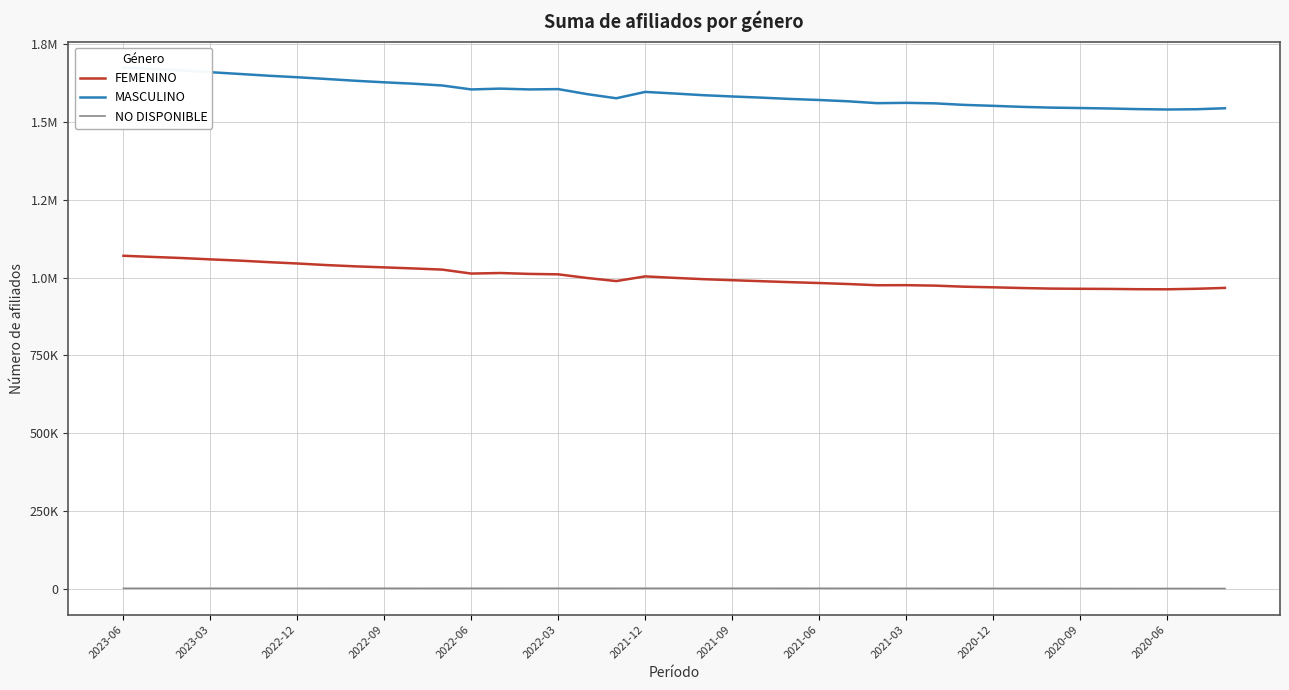

Reading left to right, what are all the values shown in this chart?

FEMENINO: 1069903	1066137	1062658	1058309	1054326	1049419	1045028	1039977	1035898	1032574	1029154	1025391	1012656	1014486	1011609	1010230	998433	988571	1003579	998911	994709	991372	988181	985069	982282	979100	975179	975394	973916	970495	968535	966213	964385	963797	963381	962413	962176	963781	966638
MASCULINO: 1674477	1670040	1665282	1659784	1654158	1648452	1643554	1637994	1632263	1627250	1622828	1617036	1604377	1607002	1604401	1605422	1589242	1576021	1596430	1591355	1585886	1581765	1578070	1573791	1570435	1566222	1560238	1561275	1559630	1554753	1551681	1548371	1545945	1544625	1543157	1541108	1539897	1540706	1543873
NO DISPONIBLE: 1119	1135	1151	1145	1163	1165	1177	1172	1181	1184	1185	1204	1205	1213	1227	1223	1218	1213	1226	1224	1226	1216	1226	1212	1185	1164	1120	1042	1012	973	917	862	778	720	686	656	611	585	578